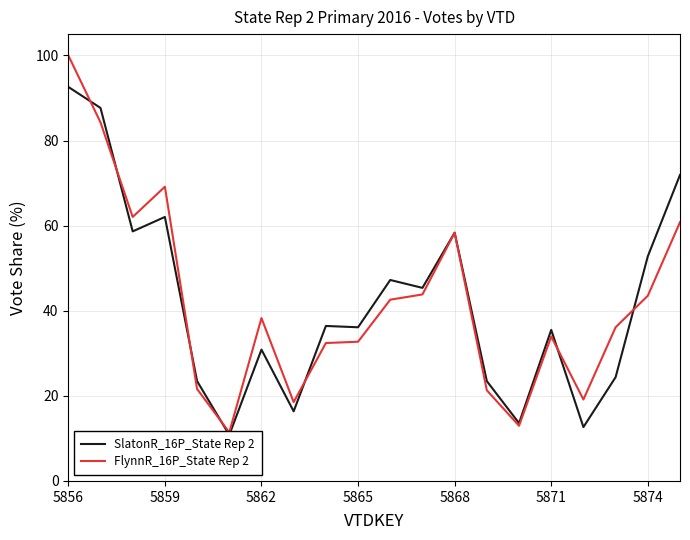

What is the minimum value shown in the chart?

10.8